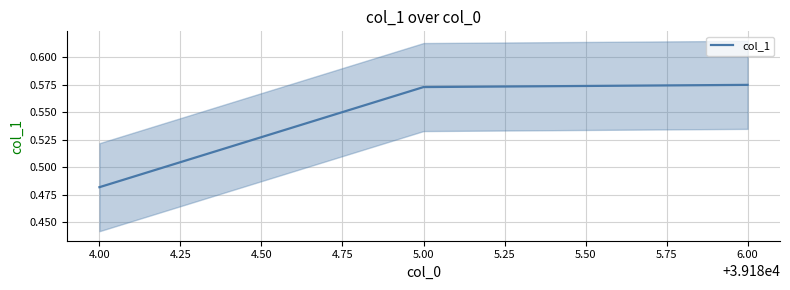

Count the number of categories in the chart.

3